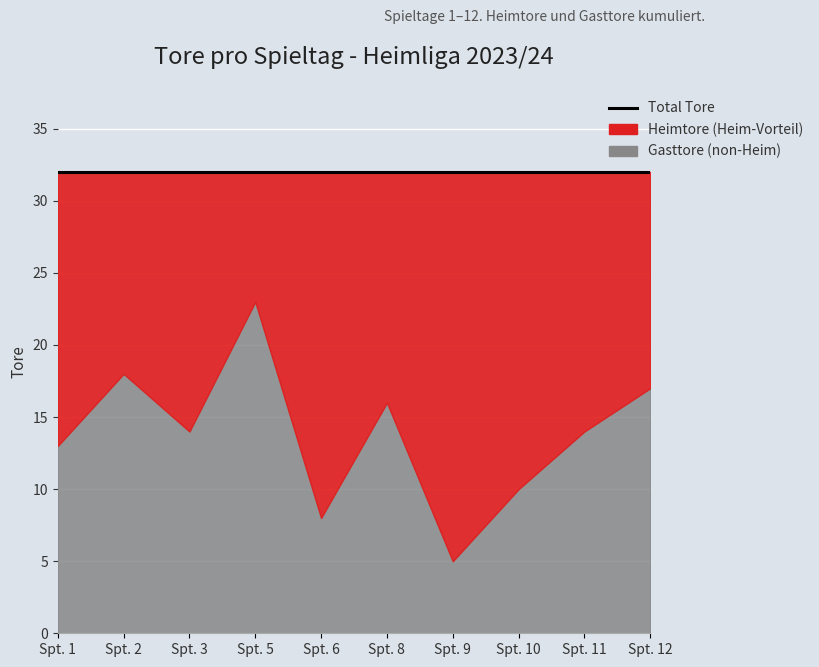

What is the value of the home_goals point at the 7th from the left?

27